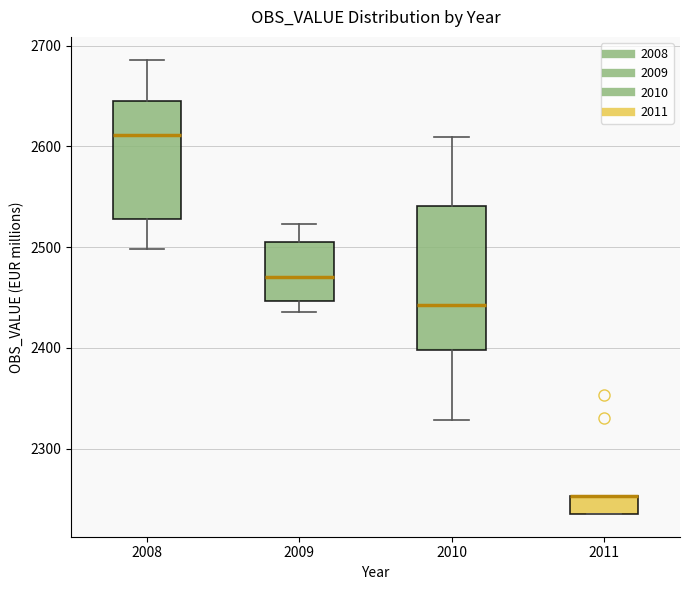

Where does the upper whisker of the box at x = 2008 end on the y-axis? The values are not printed on the chart, so give them approximately, as read against the axis.

2690